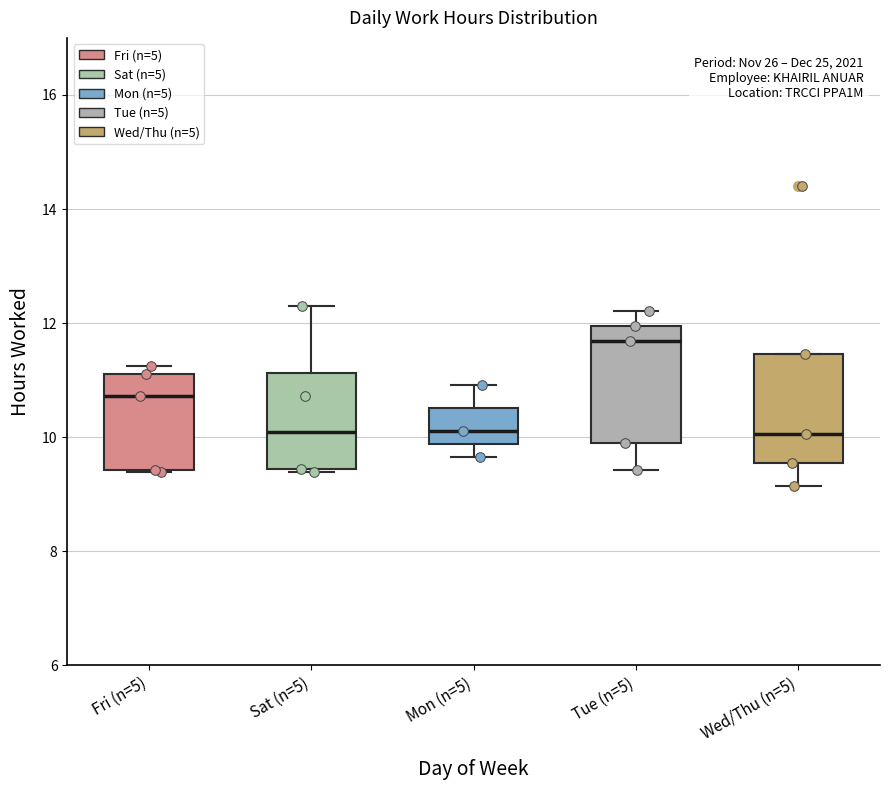

Reading left to right, transcribe this box plot: for each box, give where its median line is, the range the box spans, and where its two whiskers end, as read against the y-axis. The values are not printed on the chart, so give them approximately, as read against the axis.

Fri (n=5): median 10.8, box 9.4 to 11.2, whiskers 9.4 to 11.2 (just above the box's upper edge)
Sat (n=5): median 10.0, box 9.4 to 11.2, whiskers 9.4 to 12.4
Mon (n=5): median 10.2, box 9.8 to 10.6, whiskers 9.6 to 11.0
Tue (n=5): median 11.6, box 9.8 to 12.0, whiskers 9.4 to 12.2
Wed/Thu (n=5): median 10.0, box 9.6 to 11.4, whiskers 9.2 to 11.4